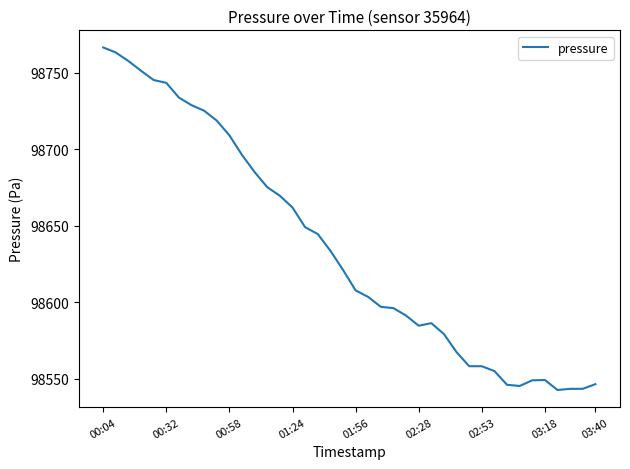

What is the minimum value shown in the chart?

98542.7